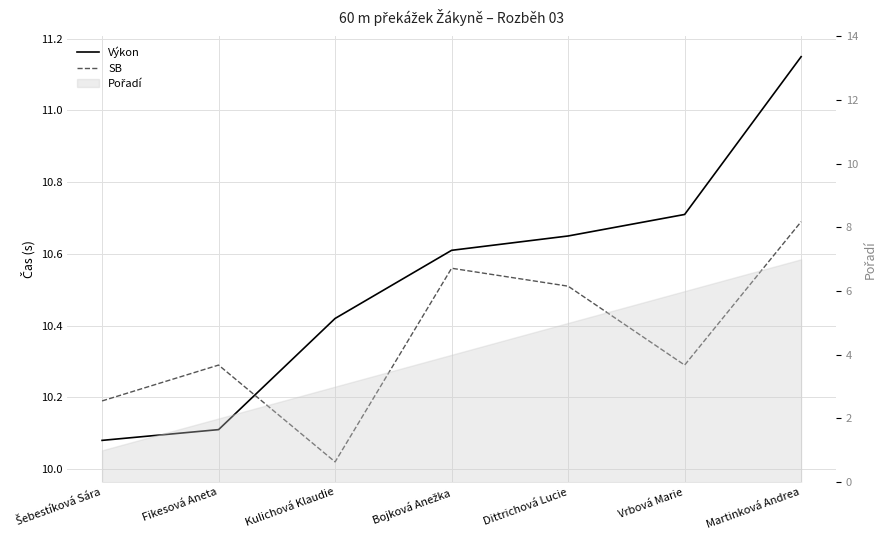

What is the difference between the second highest and minimum values in the Výkon series?

0.6